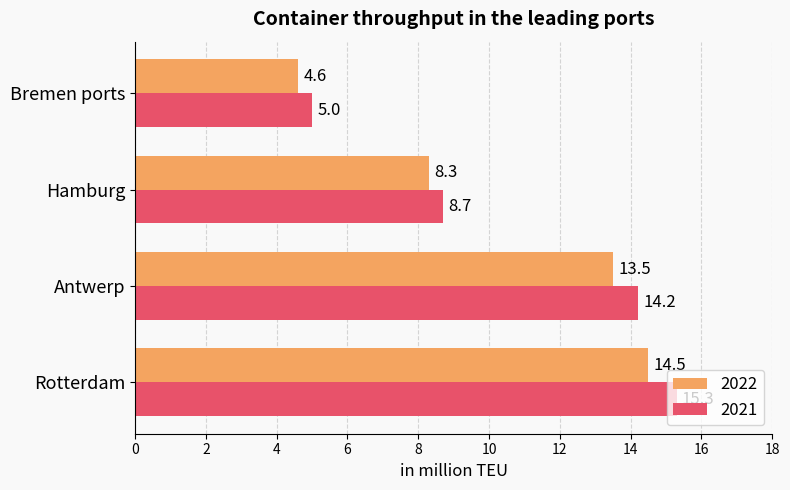

At which category is the sum across all series the highest?

Rotterdam